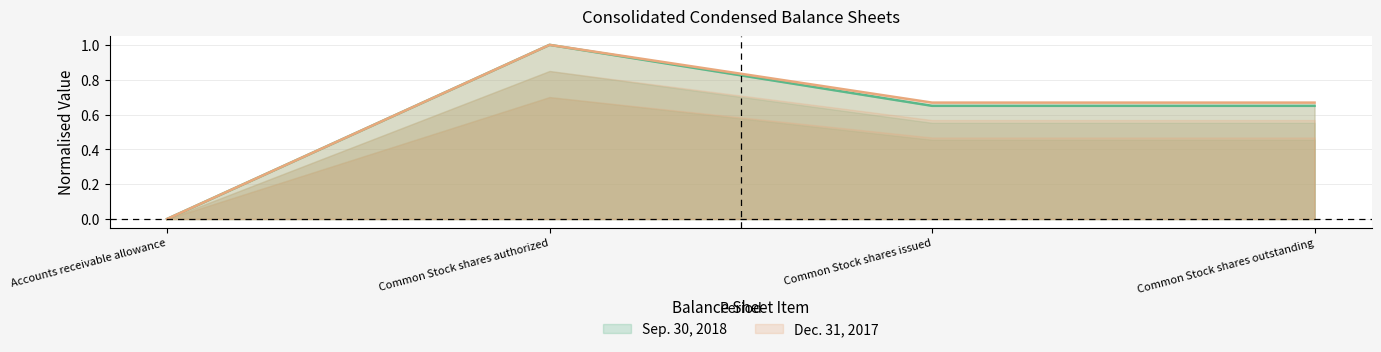

What is the maximum value shown in the chart?

1.0